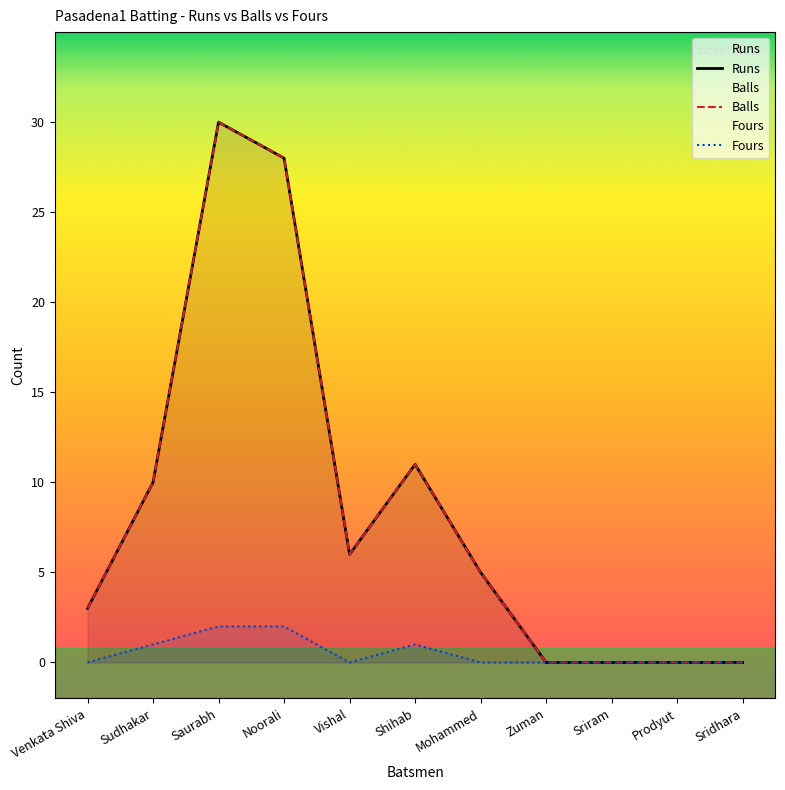

What is the label of the 6th point from the right?

Shihab